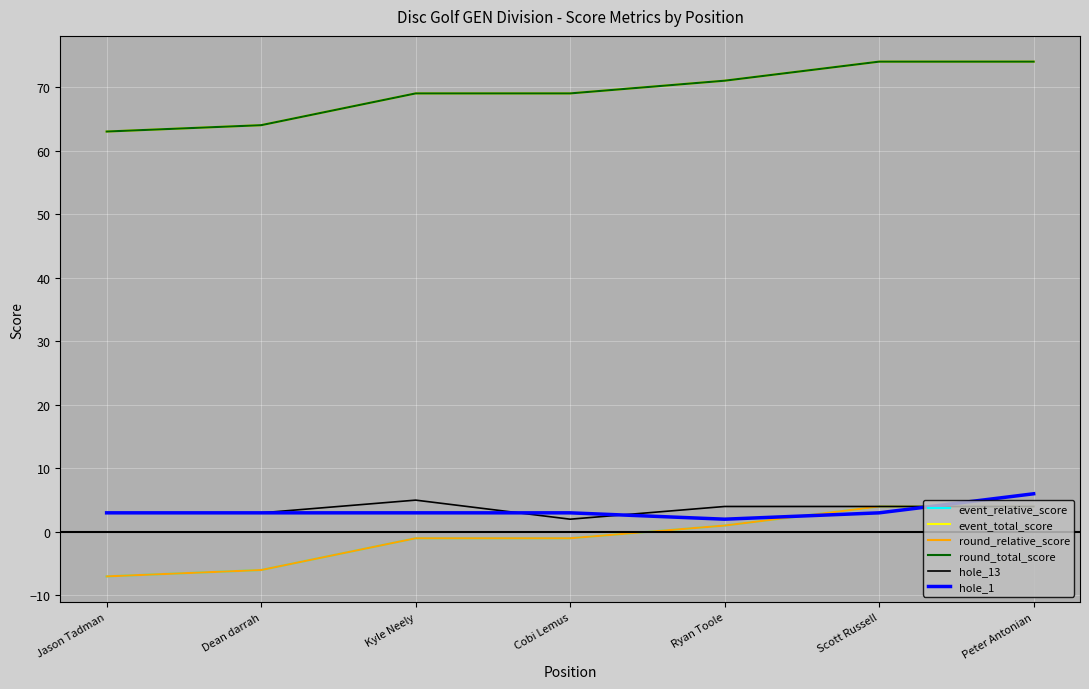

What is the label of the 2nd point from the right?

Scott Russell